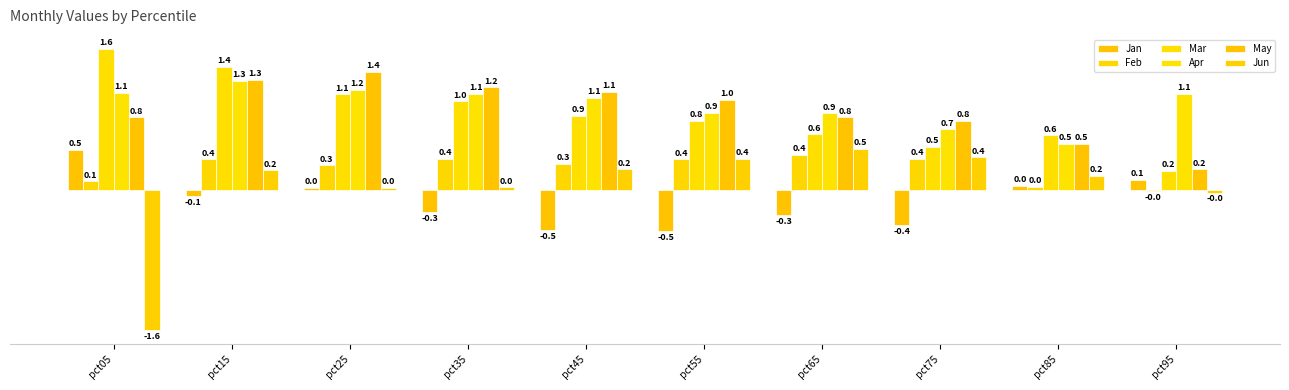

How many values in Feb are above zero?

9